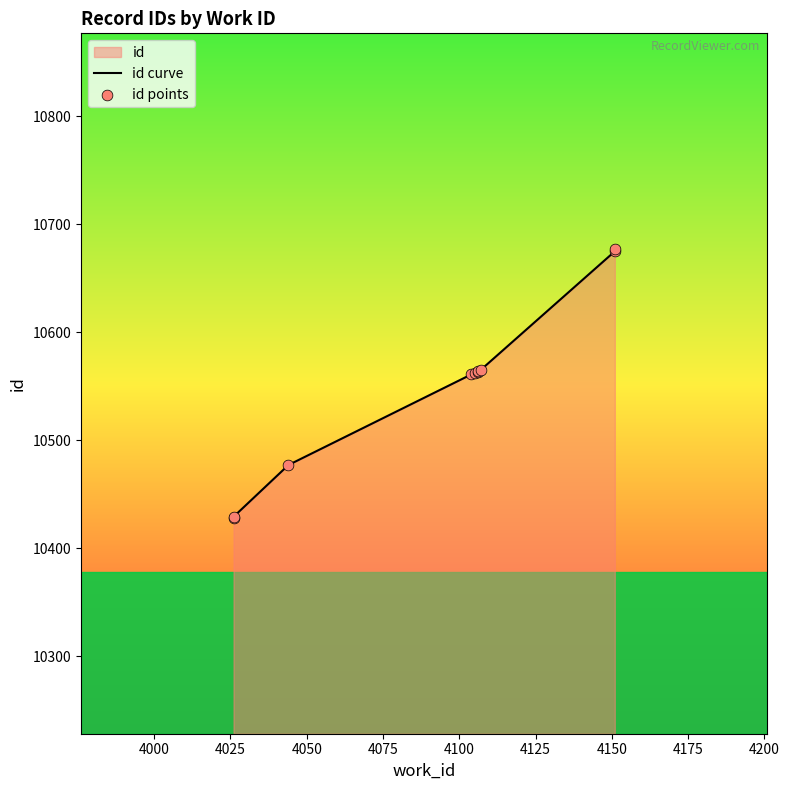

Which series contains the lowest Y value?

id curve